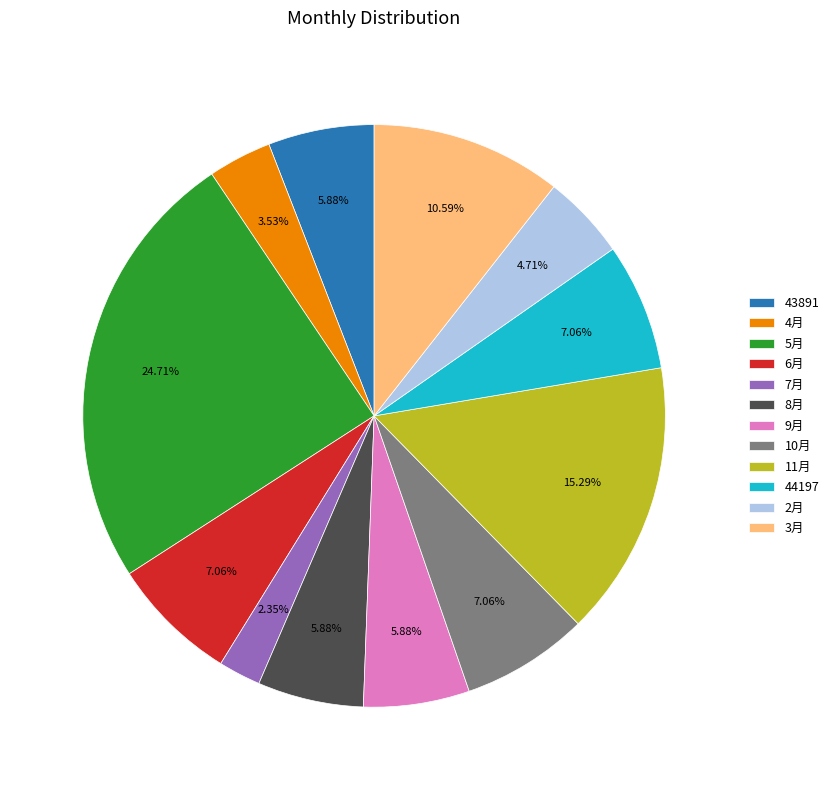

What percentage do 2月 and 5月 together represent?

29.4%